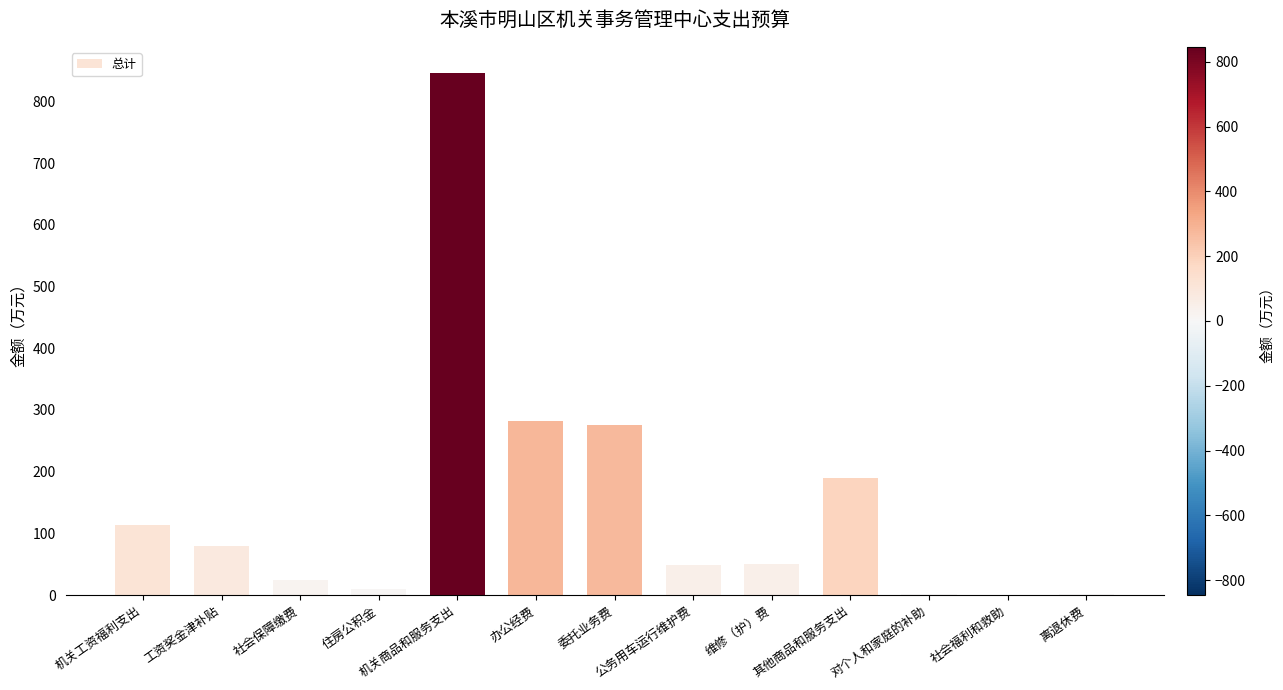

Where does the data first go above 50?

机关工资福利支出